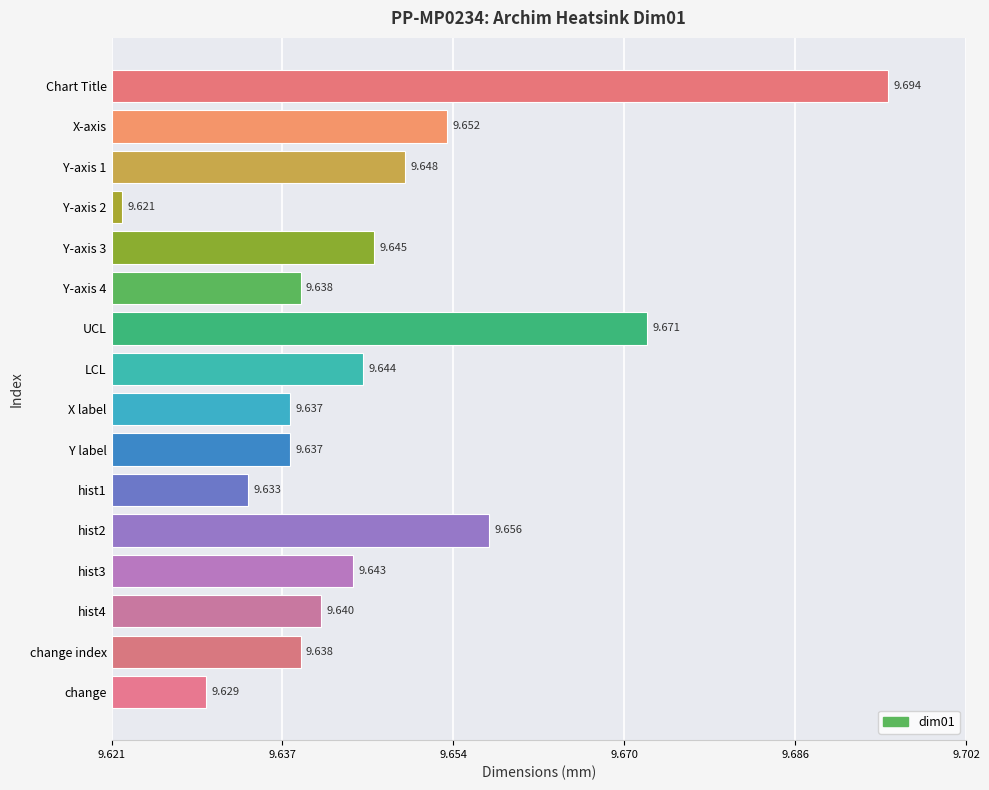

Are the bars horizontal?

Yes